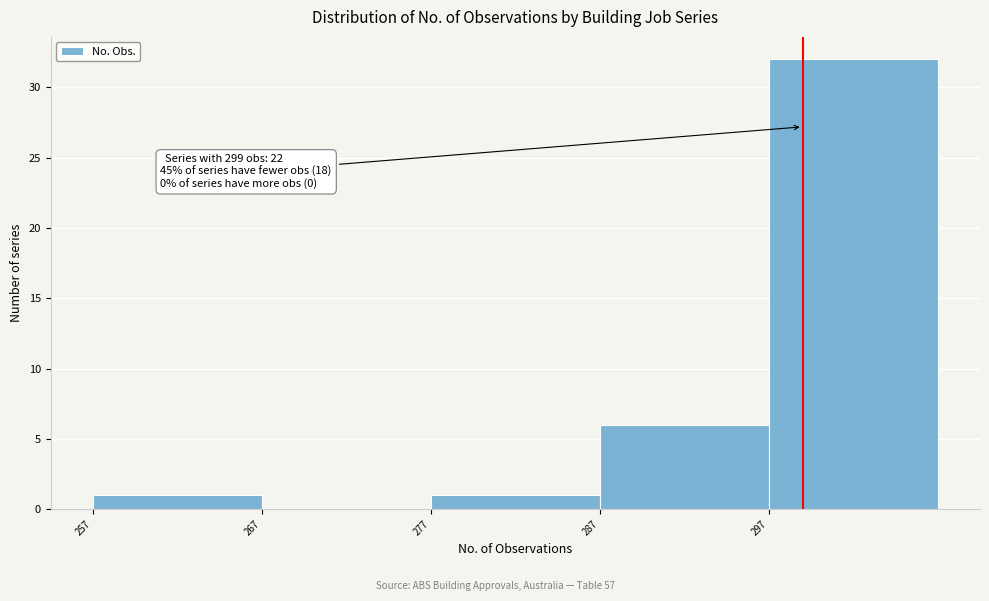

Over which range of the x-axis is the bar tallest?

297 to 307